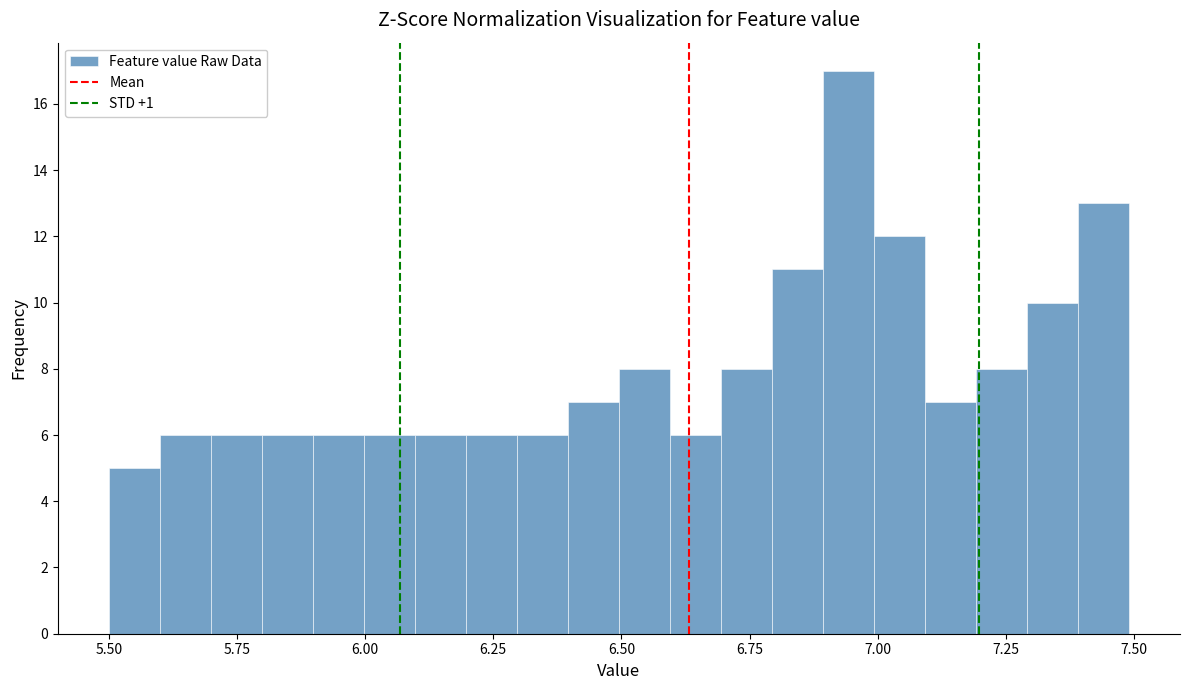

Read against the x-axis, roughly where is the centre of the tallest bar?

6.95